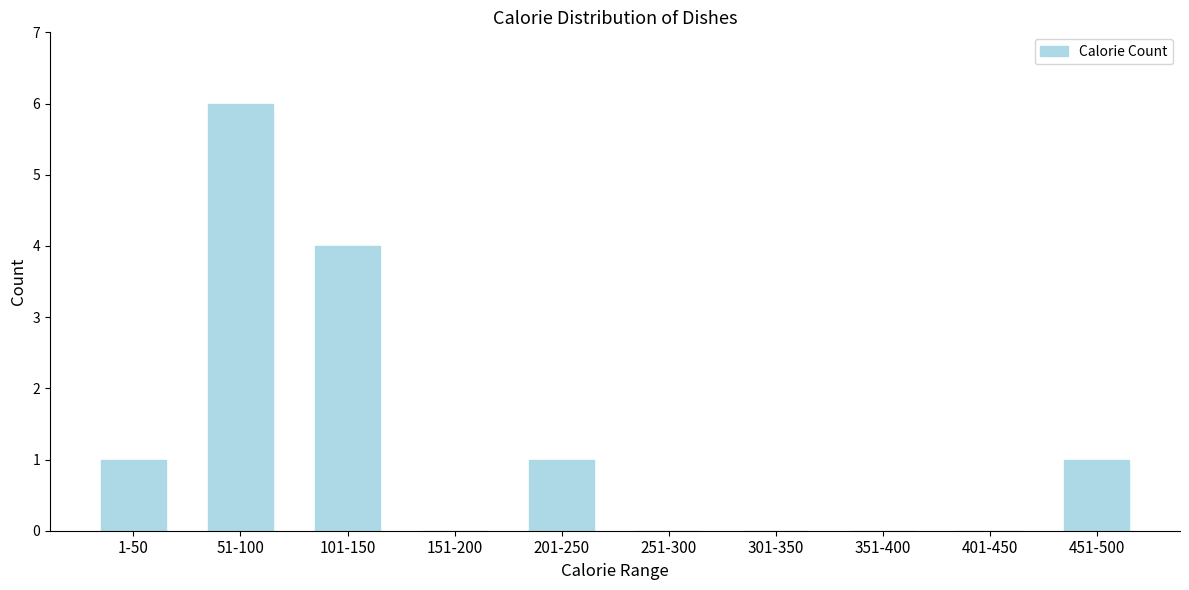

Reading right to left, list all the values displayed in this chart.

451-500=1	401-450=0	351-400=0	301-350=0	251-300=0	201-250=1	151-200=0	101-150=4	51-100=6	1-50=1